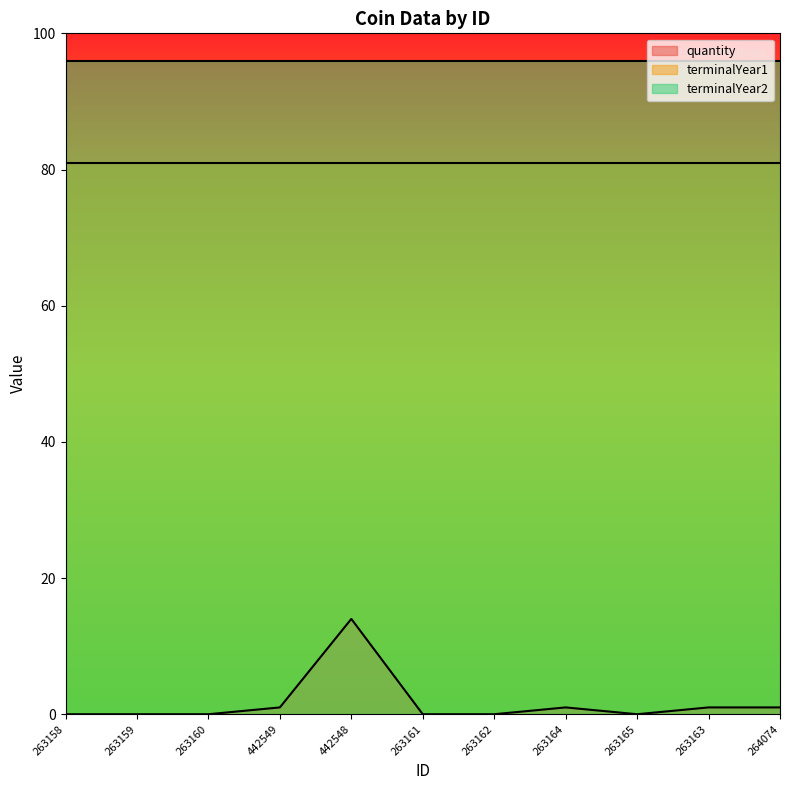

Which label corresponds to the smallest value in the chart?

263158